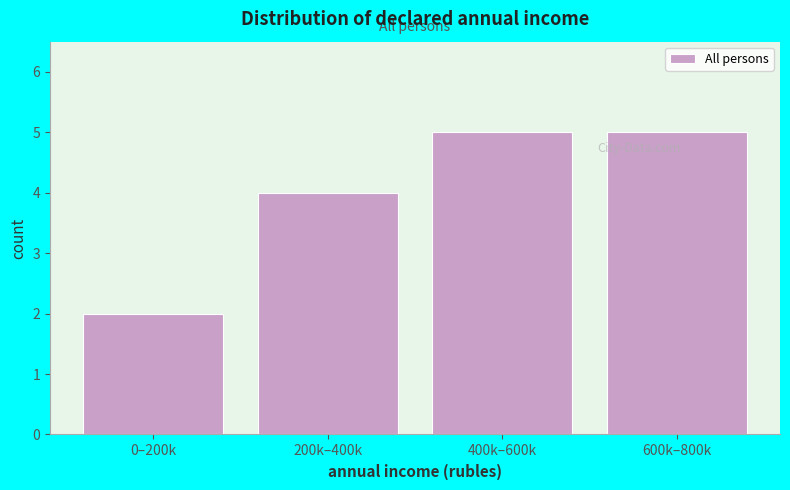

Reading right to left, transcribe all the data shown in this chart.

5	5	4	2